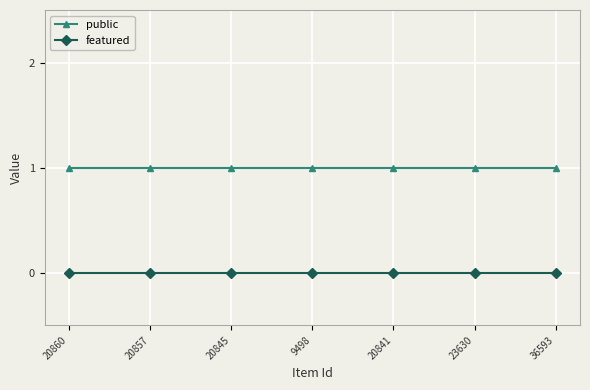

What is the total value across all series at 36593?

1